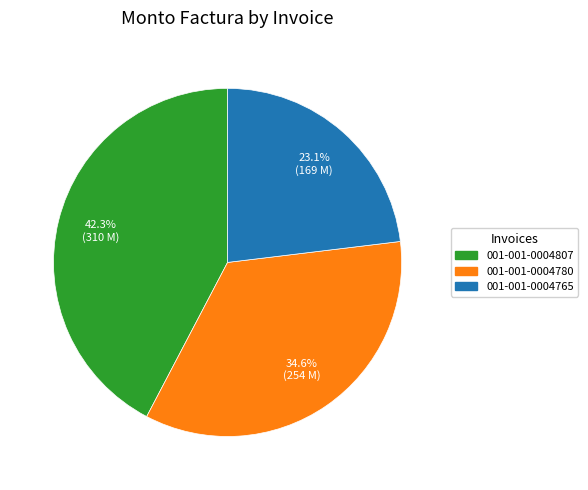

Is the sum of 001-001-0004807 and 001-001-0004780 greater than half?

Yes